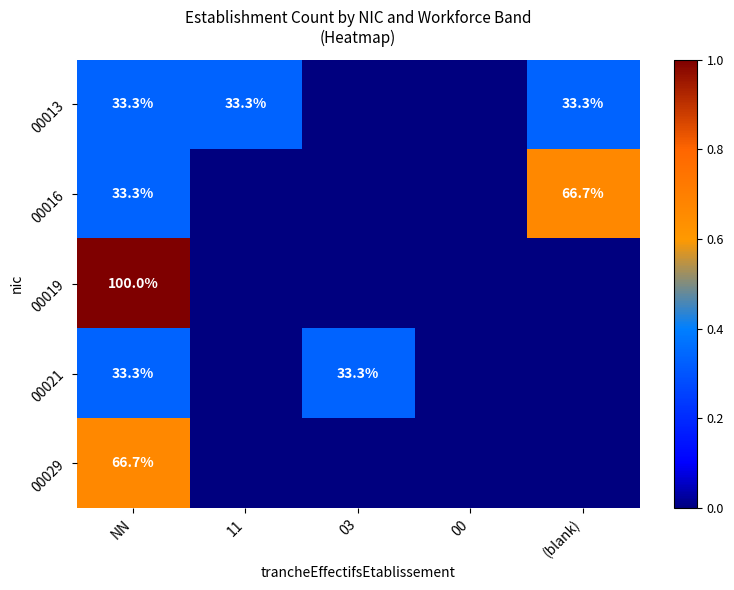

What is the sum of the 00021 values at 03 and NN?

66.6